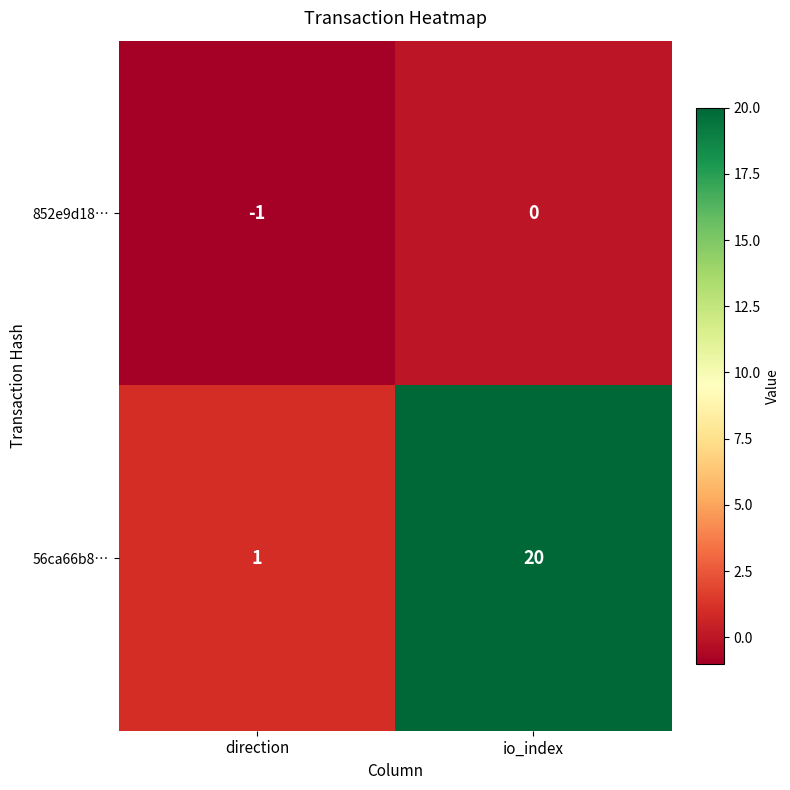

How many data points in 56ca66b8… are less than 20?

1